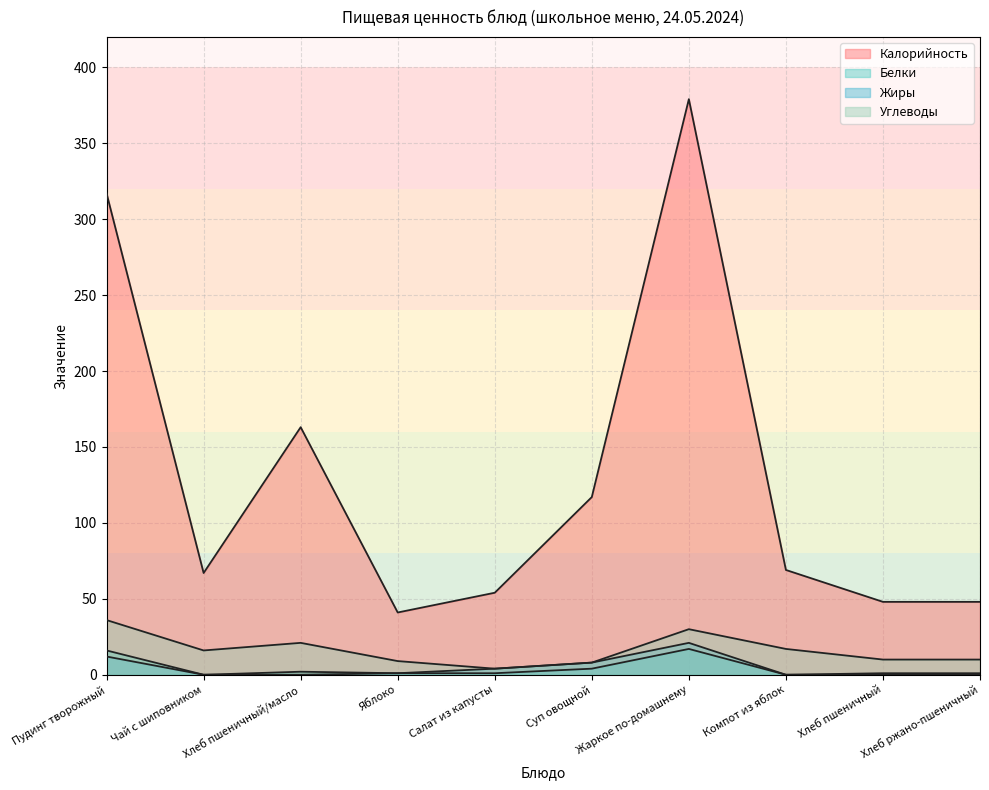

Does the chart have visible grid lines?

Yes